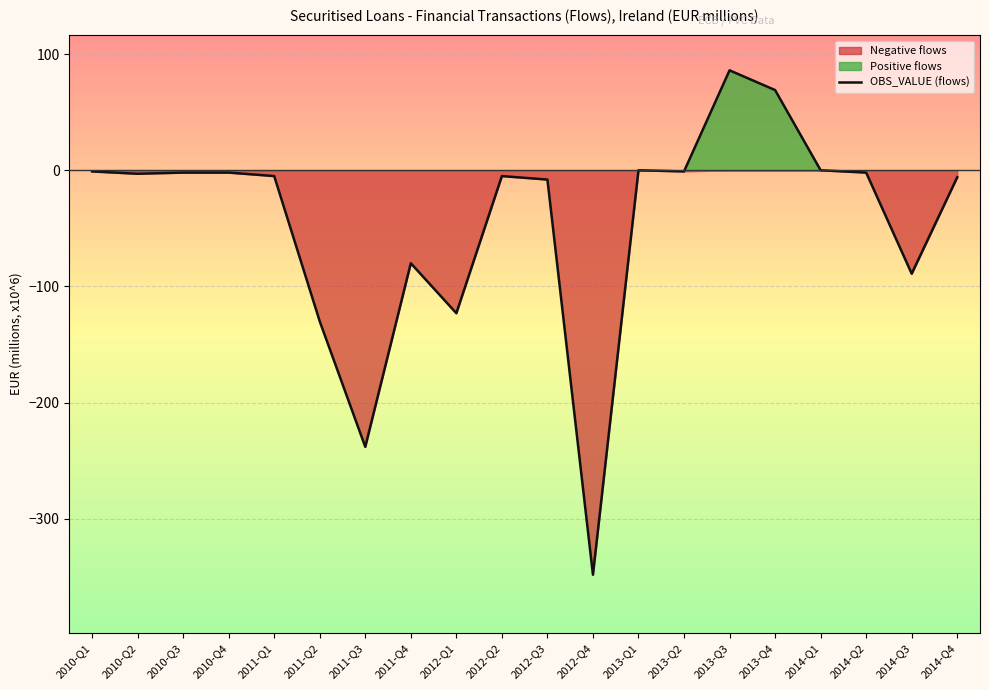

Reading left to right, transcribe all the data shown in this chart.

OBS_VALUE: -1	-3	-2	-2	-5	-130	-238	-80	-123	-5	-8	-348	0	-1	86	69	0	-2	-89	-6
Positive: 0	0	0	0	0	0	0	0	0	0	0	0	0	0	86	69	0	0	0	0
Negative: -1	-3	-2	-2	-5	-130	-238	-80	-123	-5	-8	-348	0	-1	0	0	0	-2	-89	-6